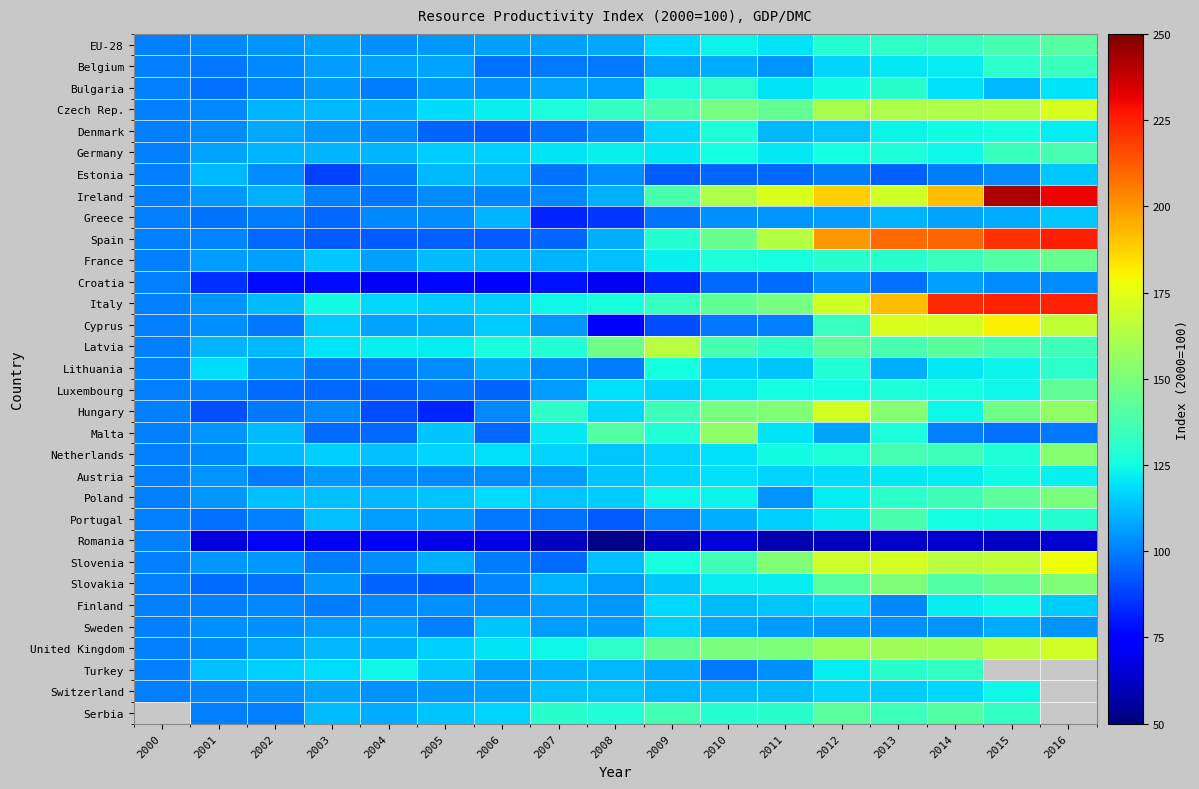

What value does the Portugal series have at 2000?

100.0